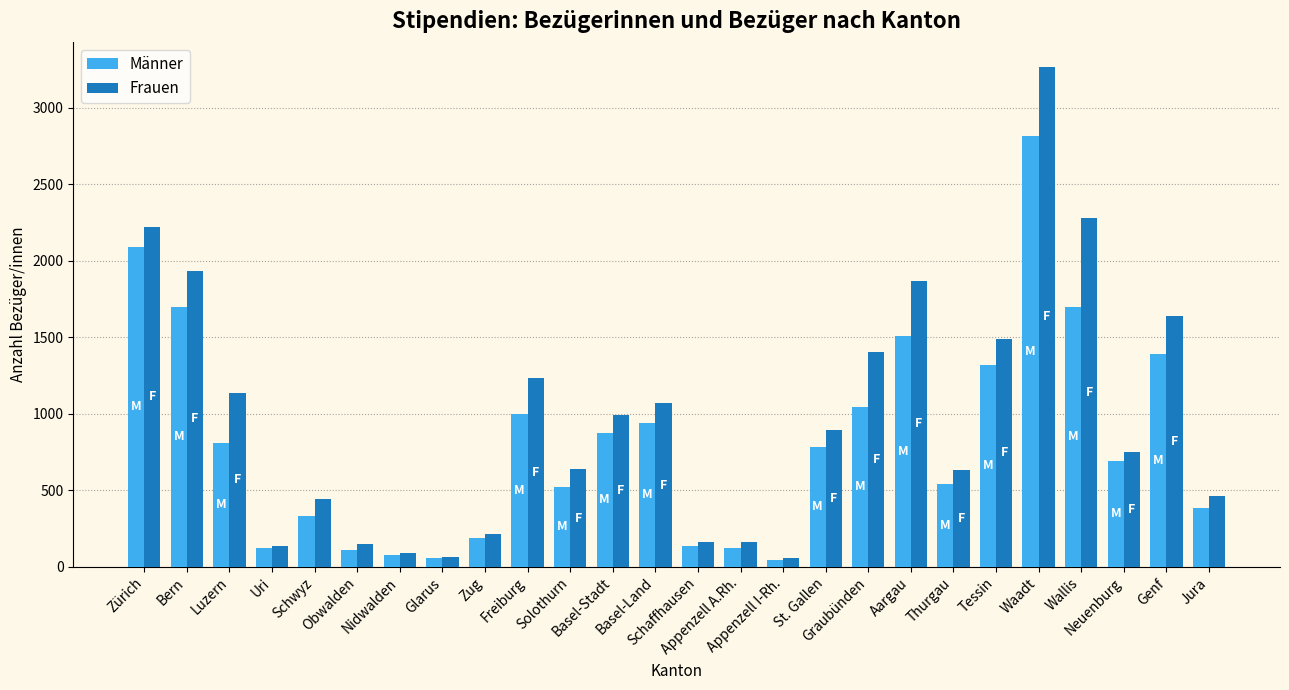

The Männer series shows 123 at Uri. True or false?

True